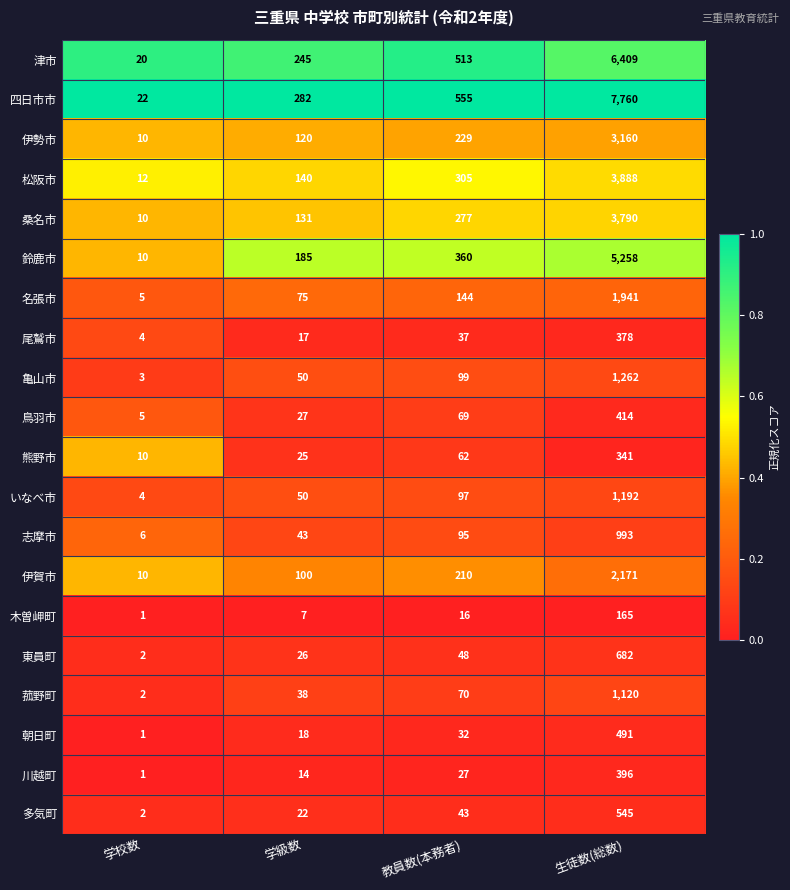

What value does the 松阪市 series have at 生徒数(総数)?

3888